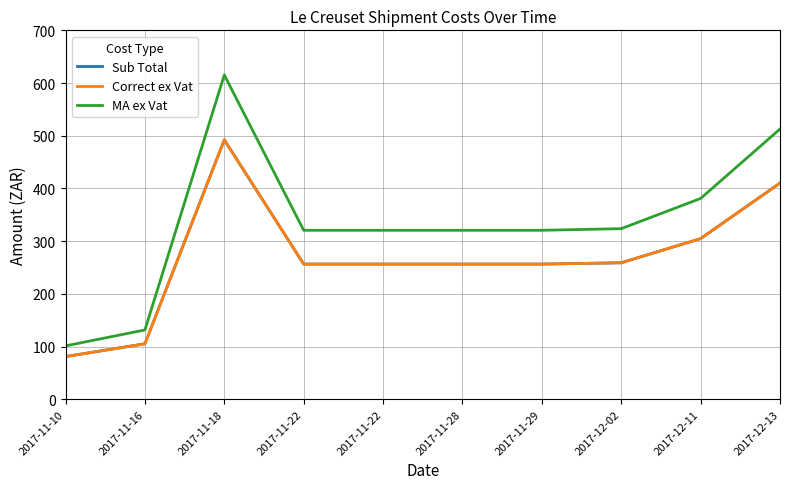

Reading left to right, what are all the values shown in this chart?

Sub Total: 81.0	105.2	492.3	256.5	256.5	256.5	256.5	258.9	304.8	410.2
Correct ex Vat: 81.0	105.2	492.3	256.5	256.5	256.5	256.5	258.9	304.8	410.2
MA ex Vat: 101.3	131.5	615.4	320.6	320.6	320.6	320.6	323.7	381.0	512.7